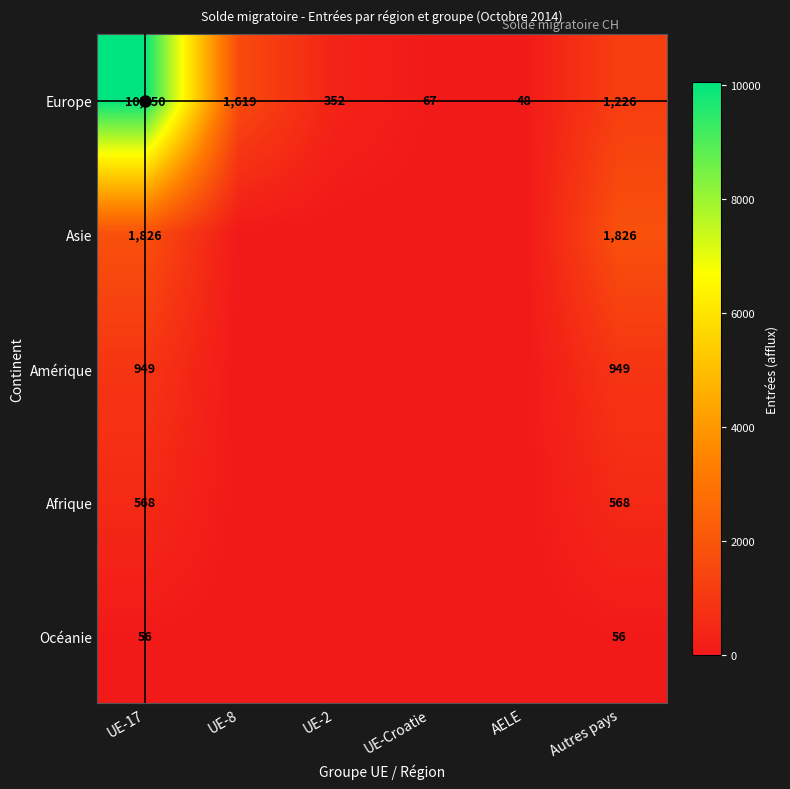

The value of Océanie at UE-17 is 56. True or false?

True